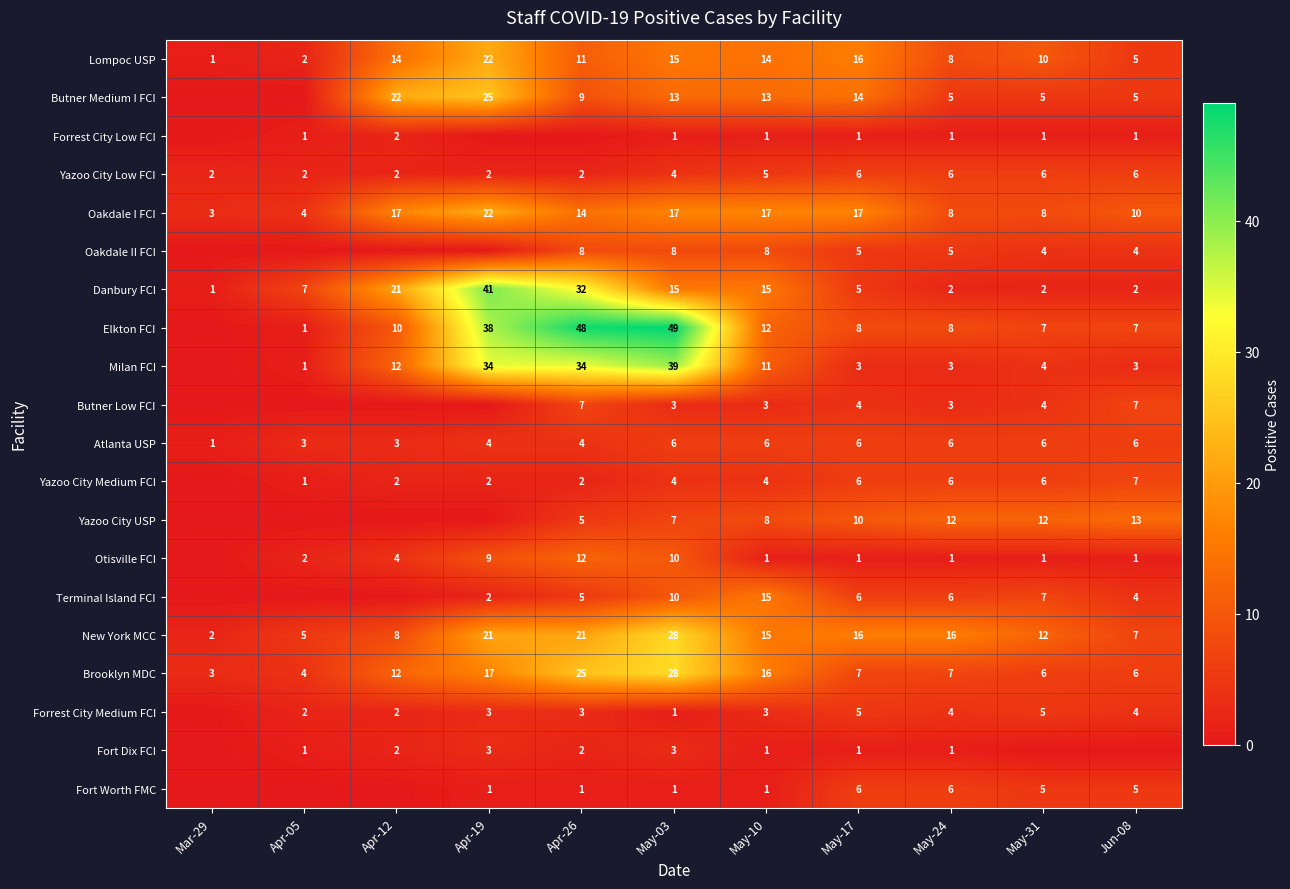

True or false: Fort Worth FMC has a value of 5 at Jun-08.

True